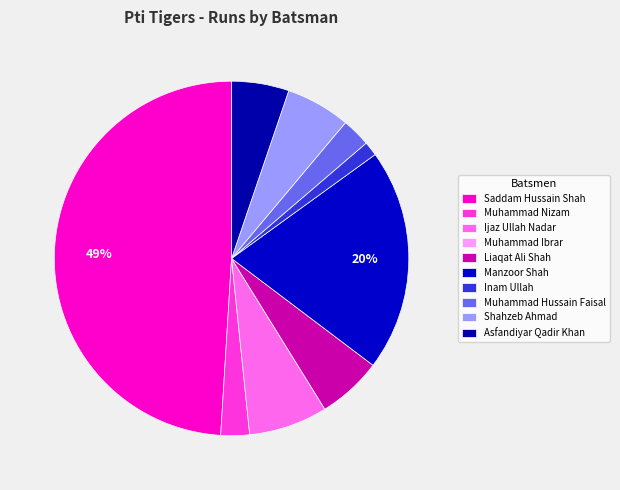

Rank the categories by value from highest to lowest.

Saddam Hussain Shah, Manzoor Shah, Ijaz Ullah Nadar, Liaqat Ali Shah, Shahzeb Ahmad, Asfandiyar Qadir Khan, Muhammad Nizam, Muhammad Hussain Faisal, Inam Ullah, Muhammad Ibrar